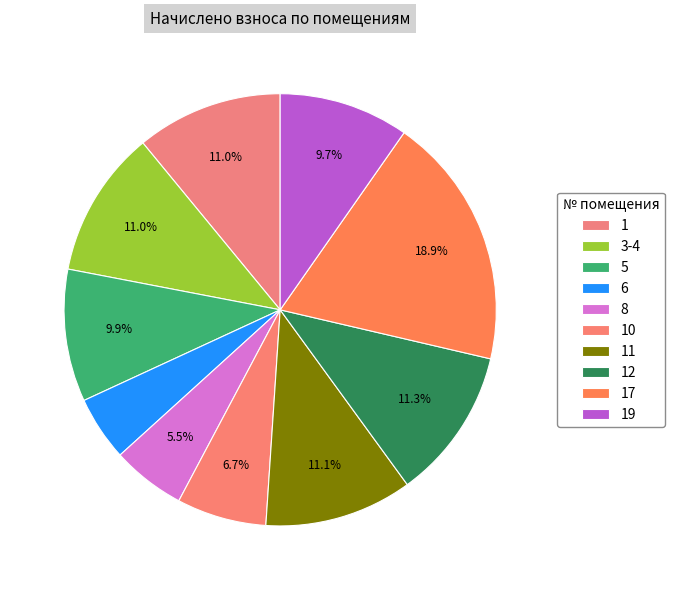

Approximately how many times larger is the value at 19 compared to 17?

0.5